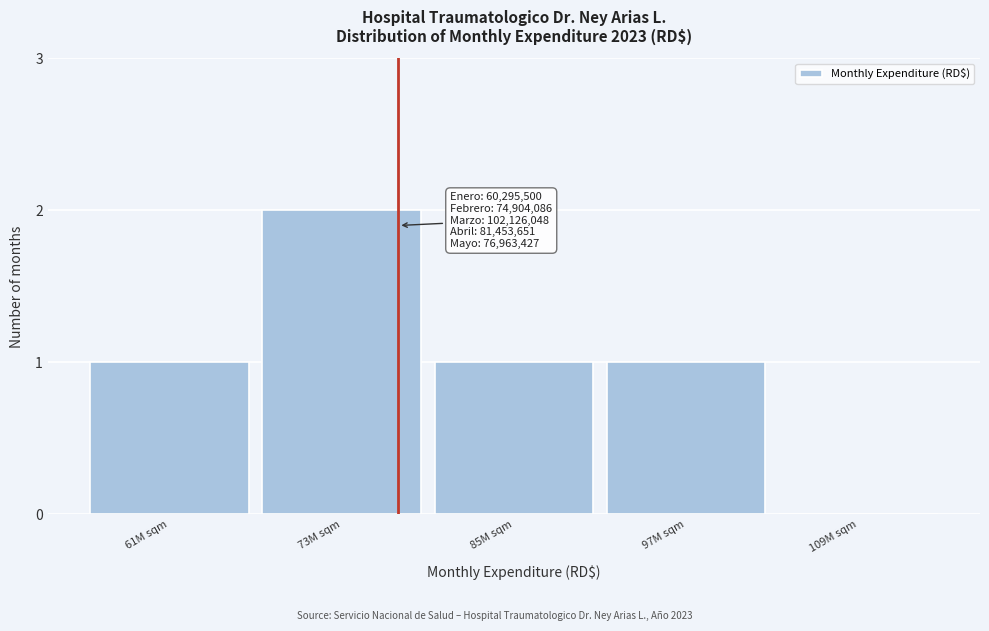

Reading right to left, transcribe all the data shown in this chart.

109M sqm=0	97M sqm=1	85M sqm=1	73M sqm=2	61M sqm=1